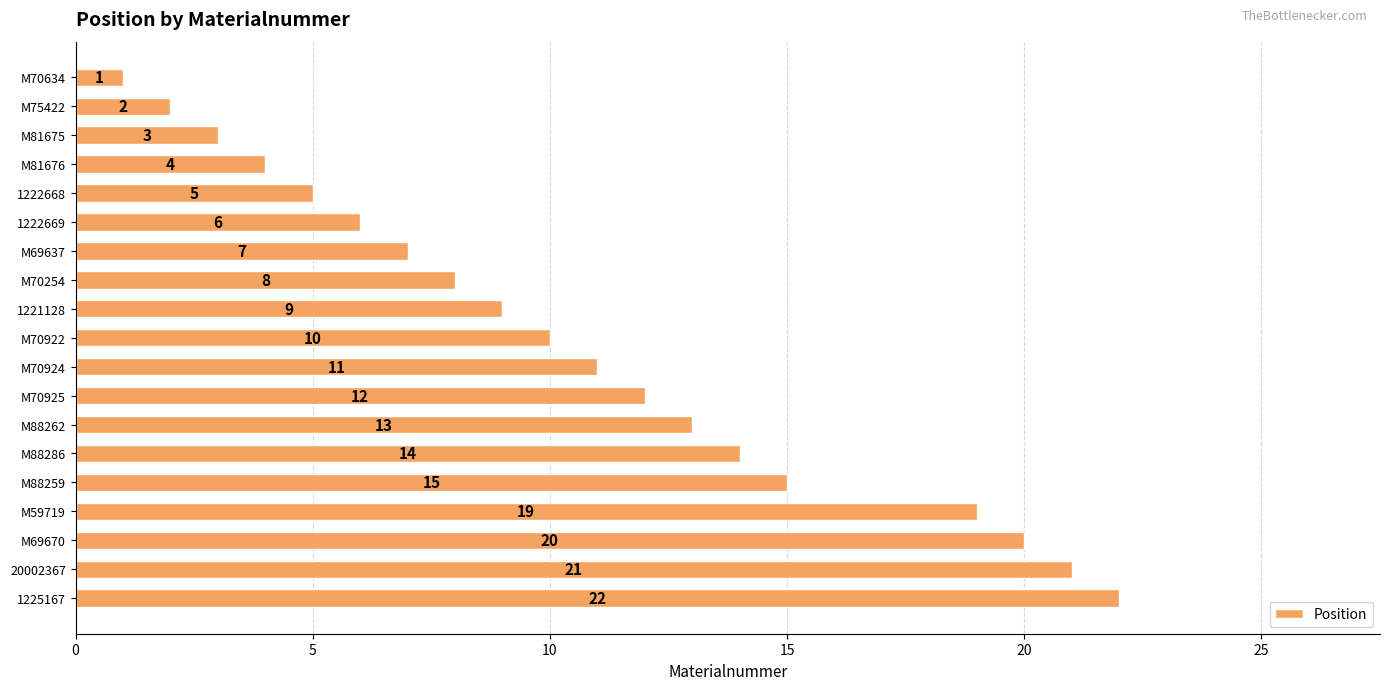

What is the sum of all values?

202